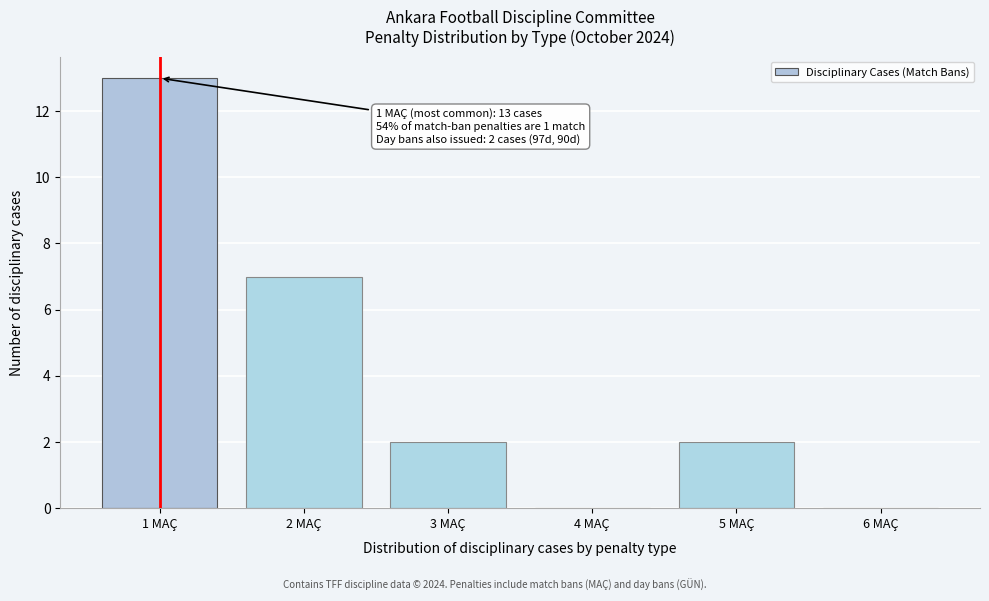

Reading left to right, what are all the values shown in this chart?

1 MAÇ=13	2 MAÇ=7	3 MAÇ=2	4 MAÇ=0	5 MAÇ=2	6 MAÇ=0